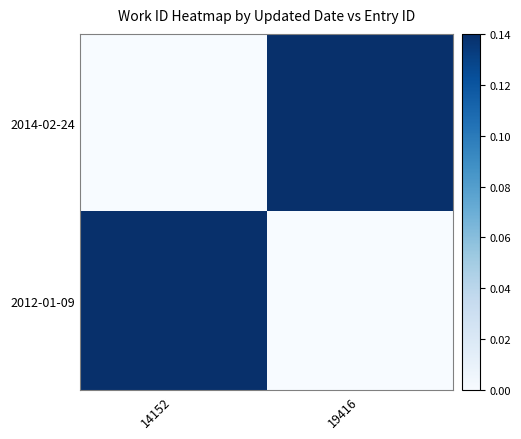

Reading left to right, transcribe all the data shown in this chart.

2014-02-24: 14152=0.0	19416=0.1
2012-01-09: 14152=0.1	19416=0.0